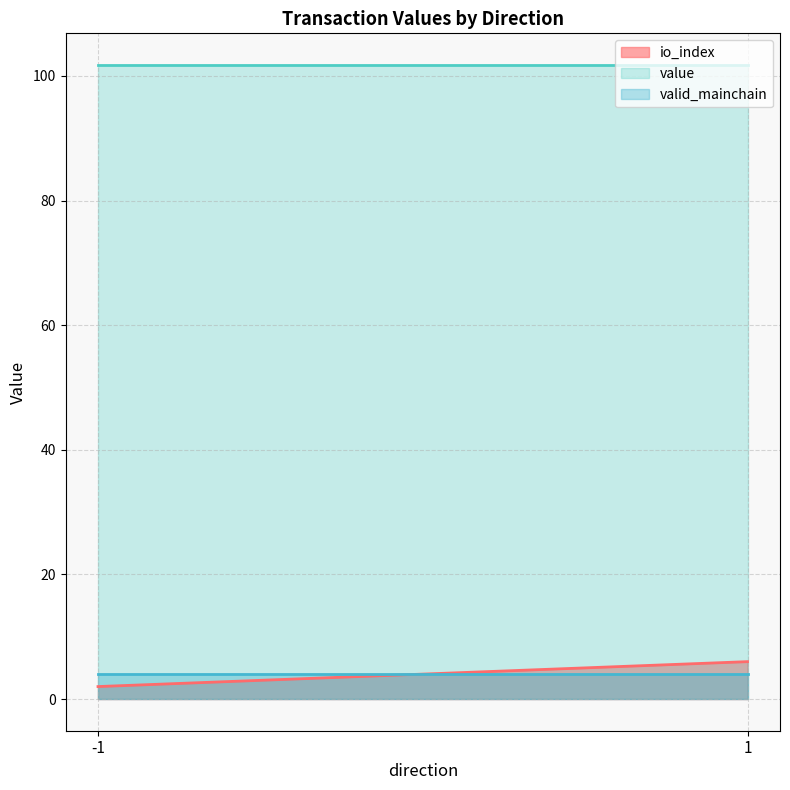

The io_index series shows -1.3 at -1. True or false?

False